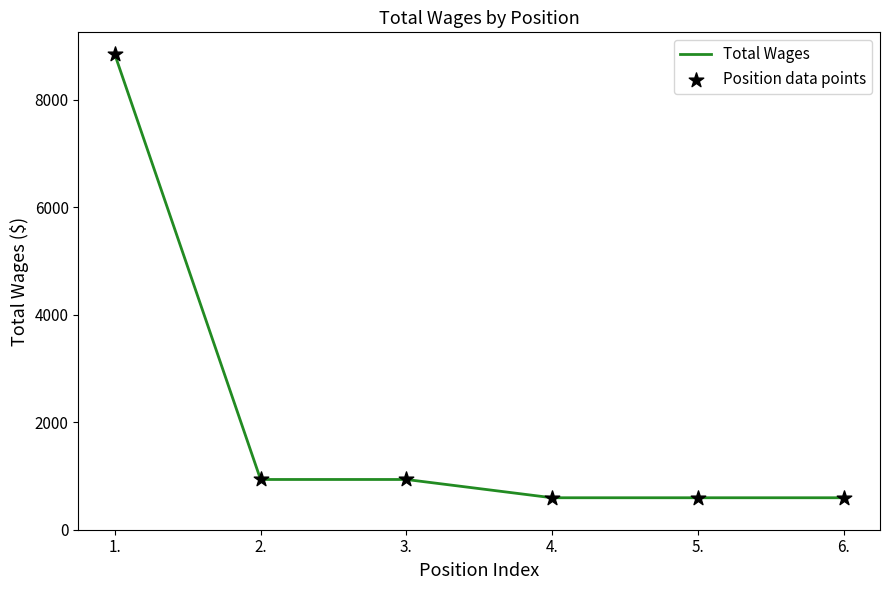

What is the ratio of the value at 4. to the value at 2.?

0.6